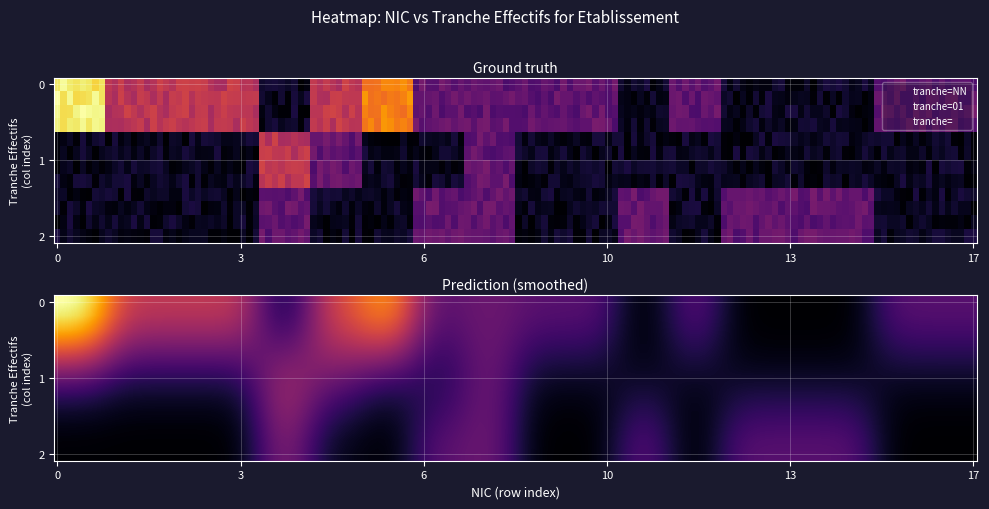

What is the greatest value displayed?

4